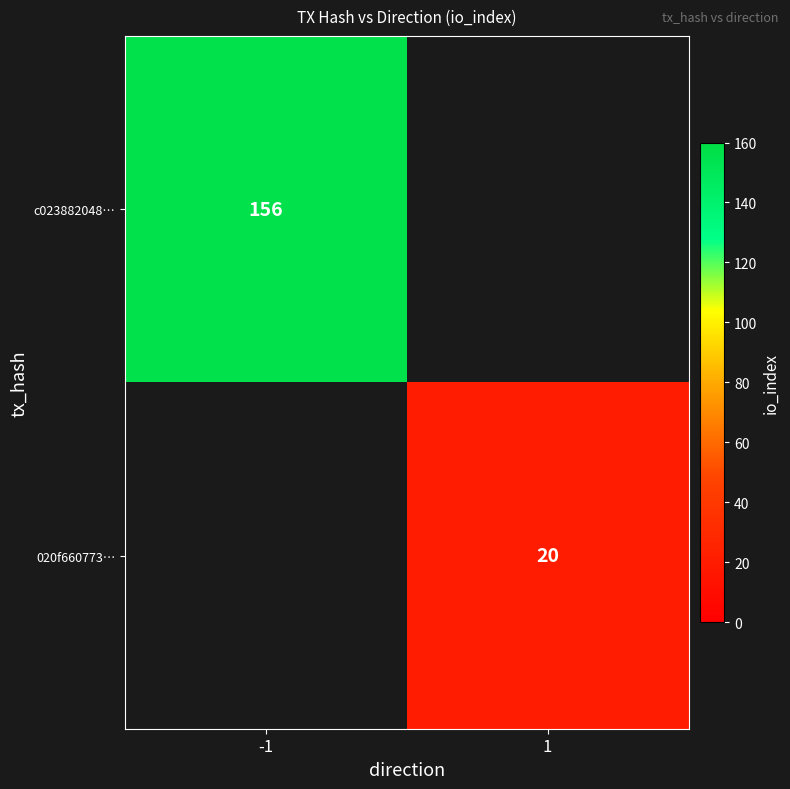

Is the value of 020f660773… at 1 greater than the value of c023882048… at -1?

No